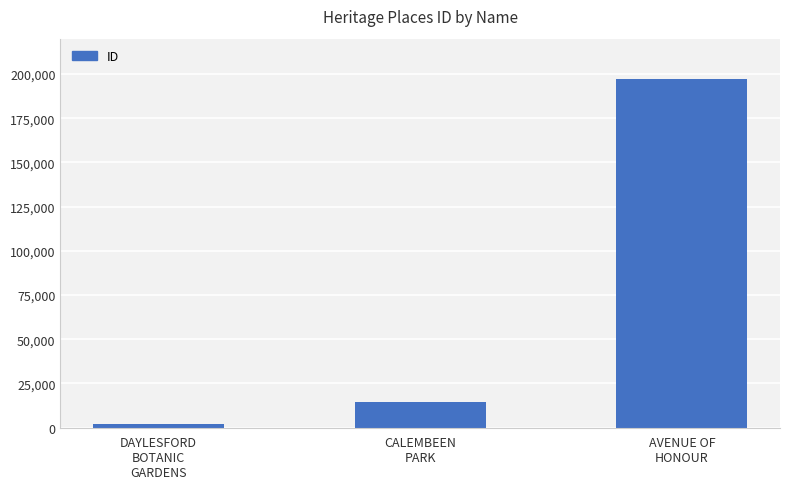

The value at CALEMBEEN
PARK is 14382. True or false?

True